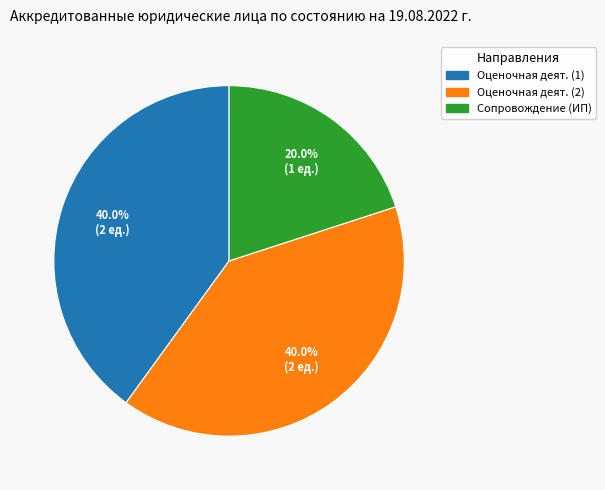

Does any single category account for the majority?

No